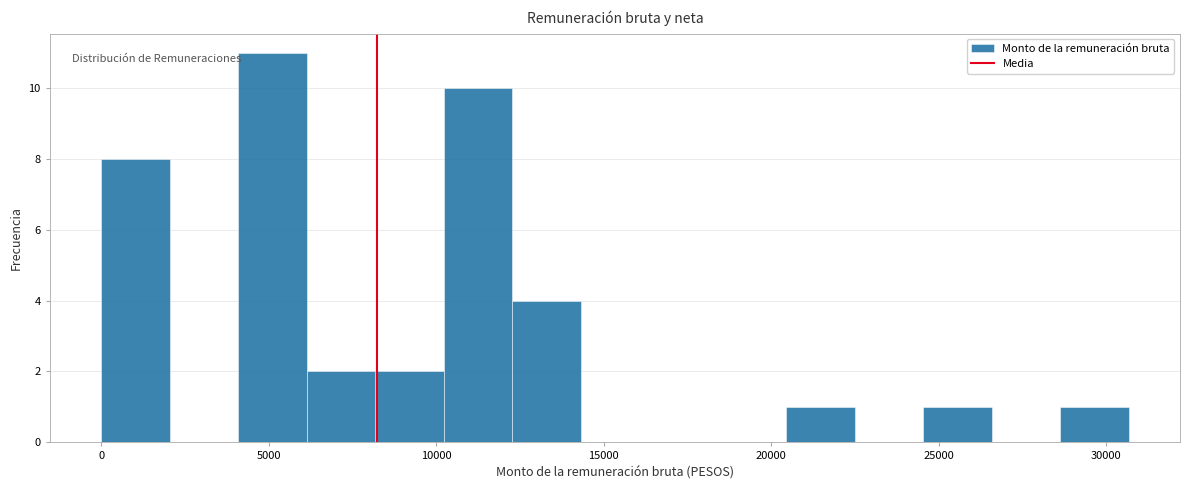

Over which range of the x-axis is the bar tallest?

4000 to 6000